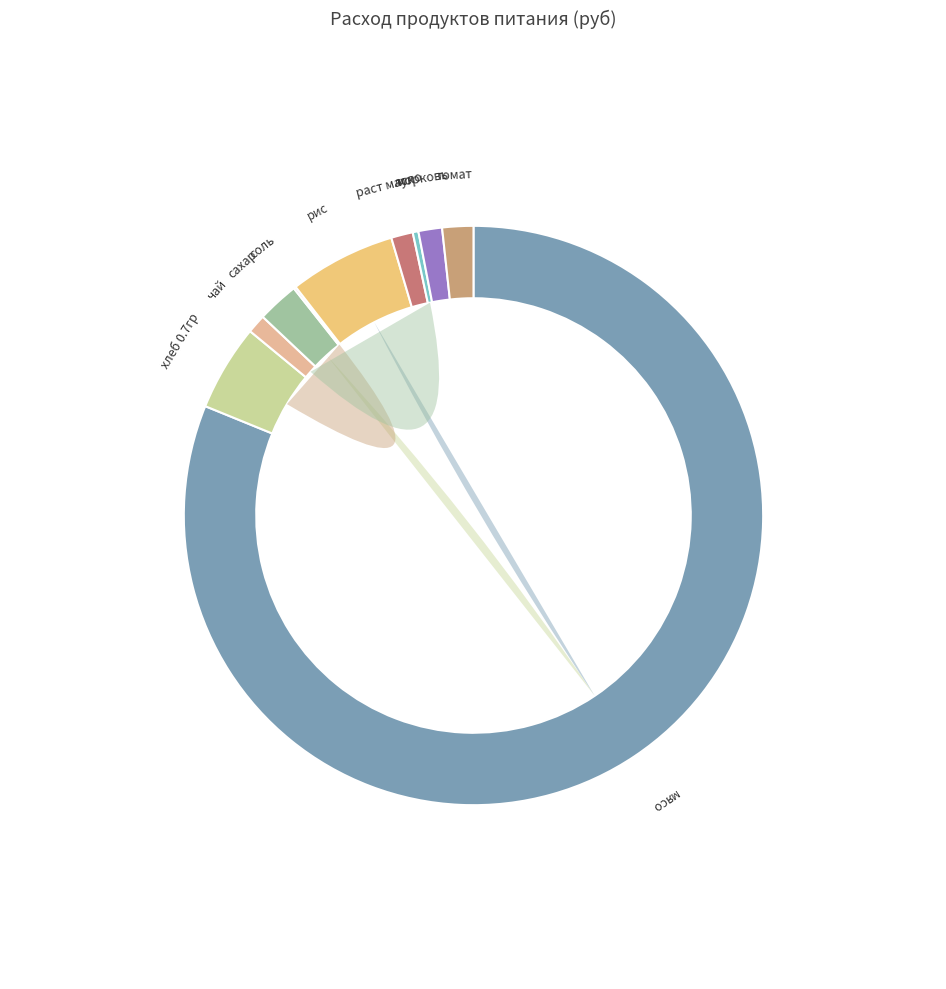

The мясо slice represents 81% of the pie. True or false?

True